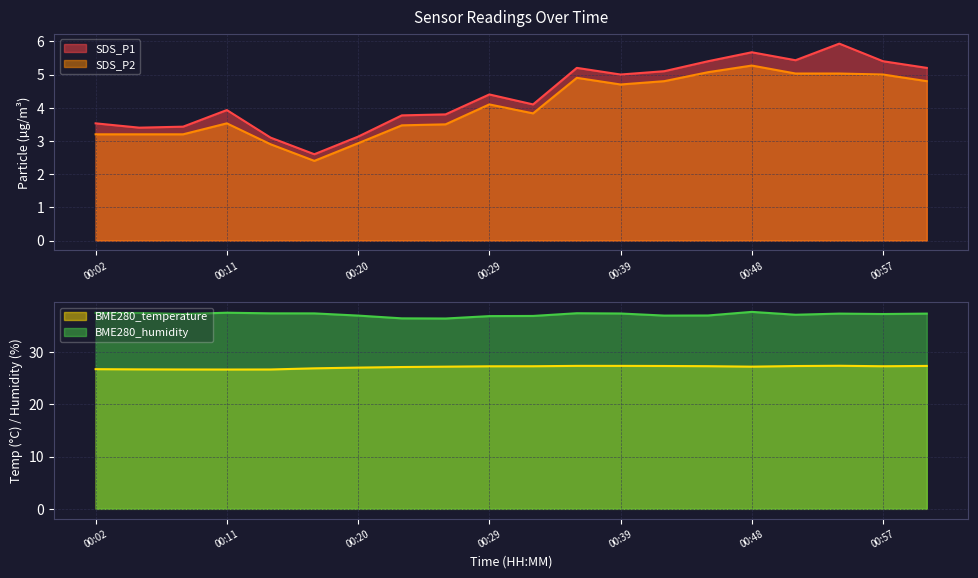

Which series changed the most between 00:08 and 00:39?

SDS_P1